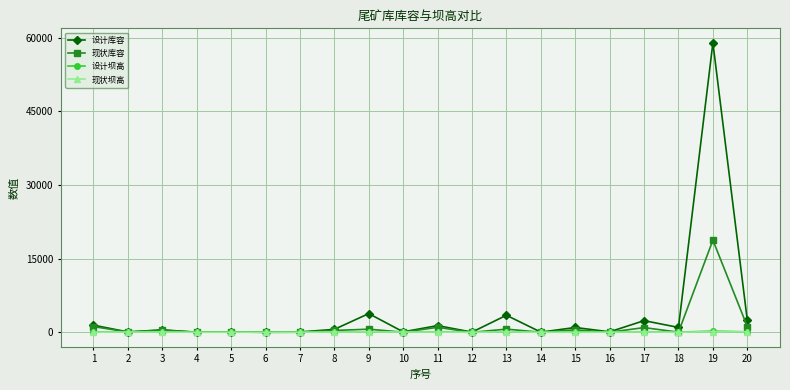

What is the sum of the 设计库容 values at 1 and 17?

3839.1